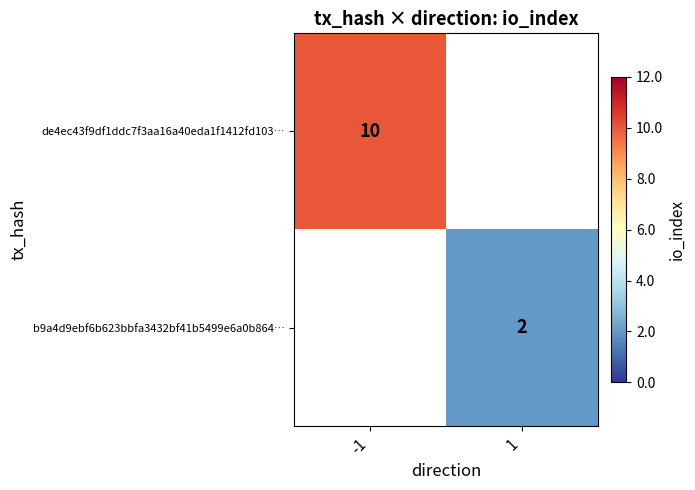

Is the value of b9a4d9ebf6b623bbfa3432bf41b5499e6a0b864… at 1 greater than the value of de4ec43f9df1ddc7f3aa16a40eda1f1412fd103… at -1?

No